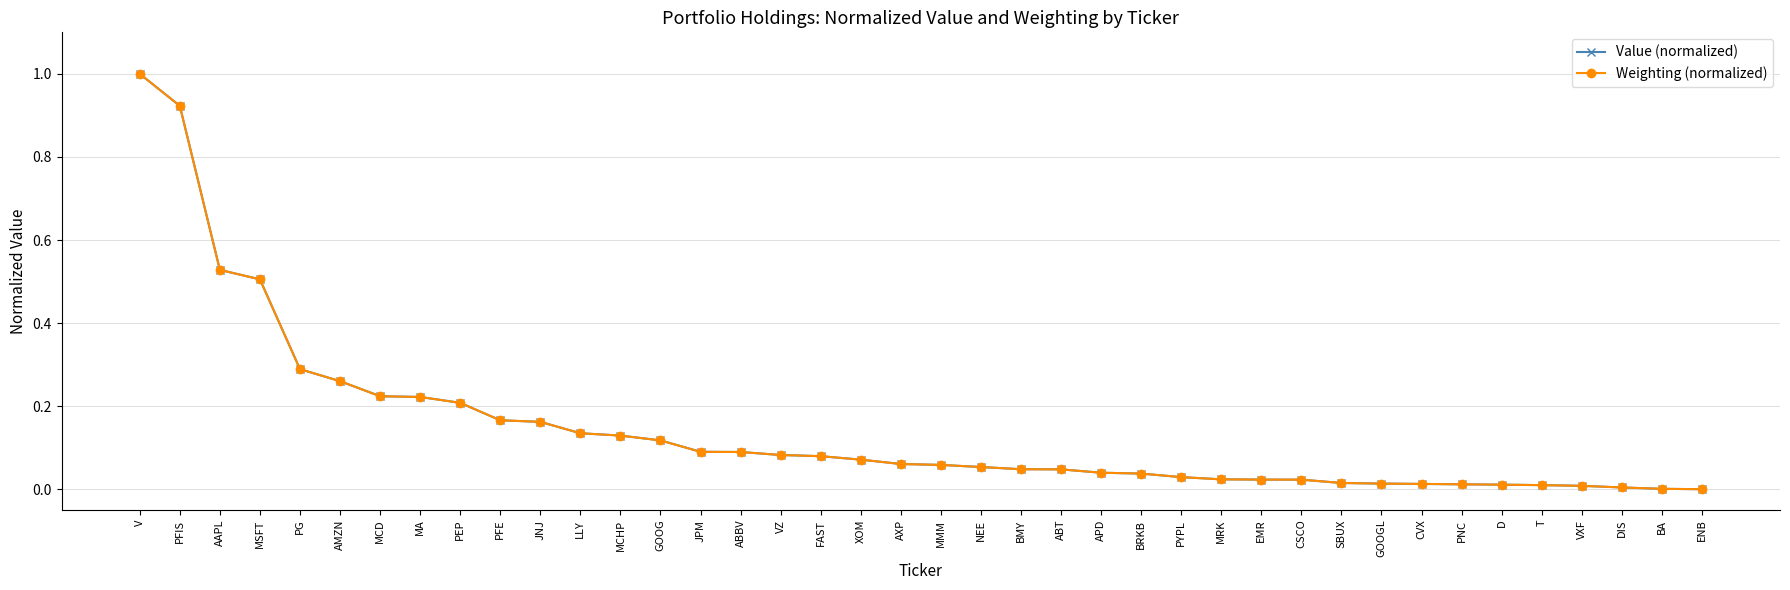

What is the label of the 22nd point from the left?

NEE